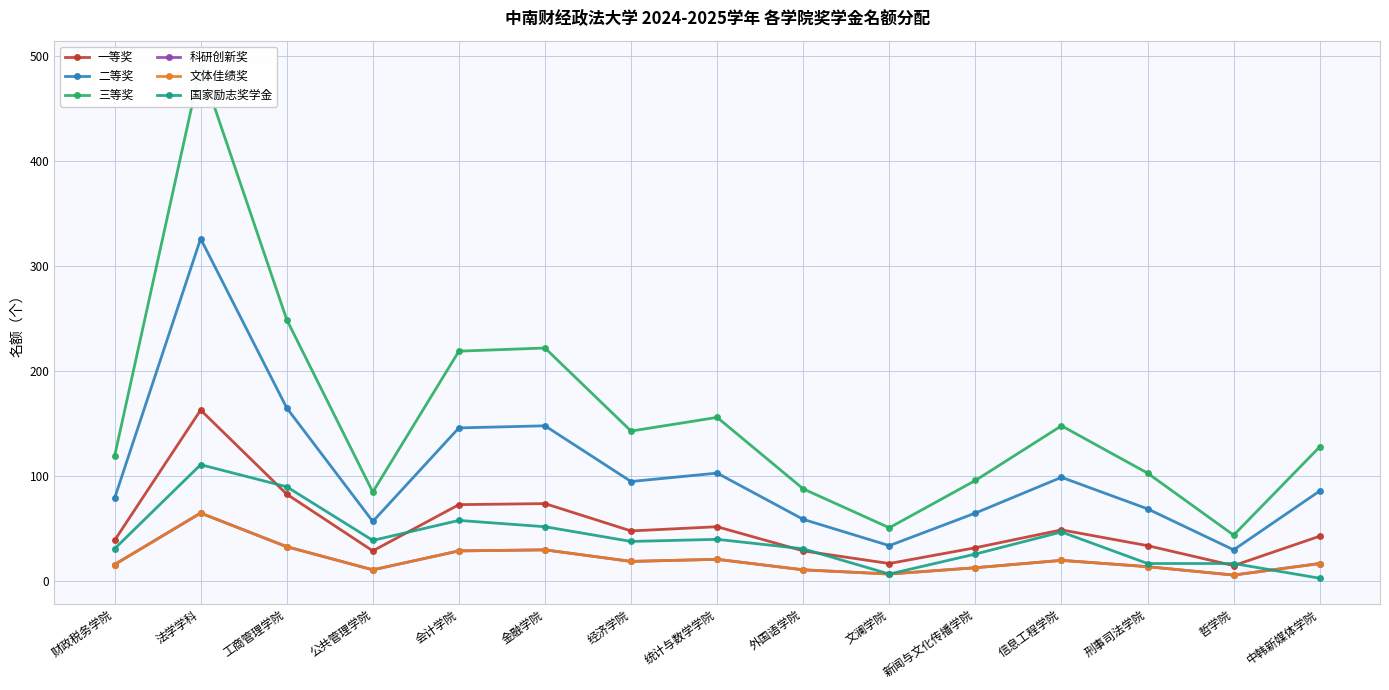

What is the difference between the highest and lowest values at 新闻与文化传播学院?

83